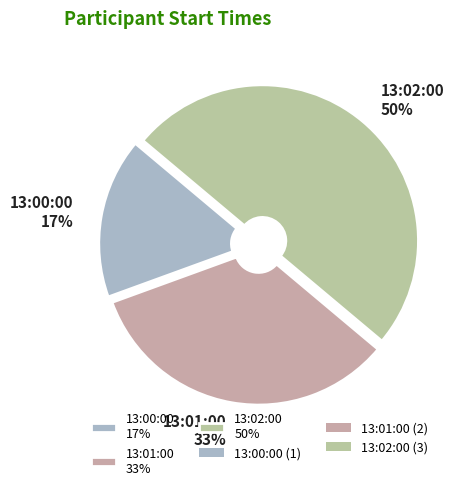

Count the number of slices in the pie.

3